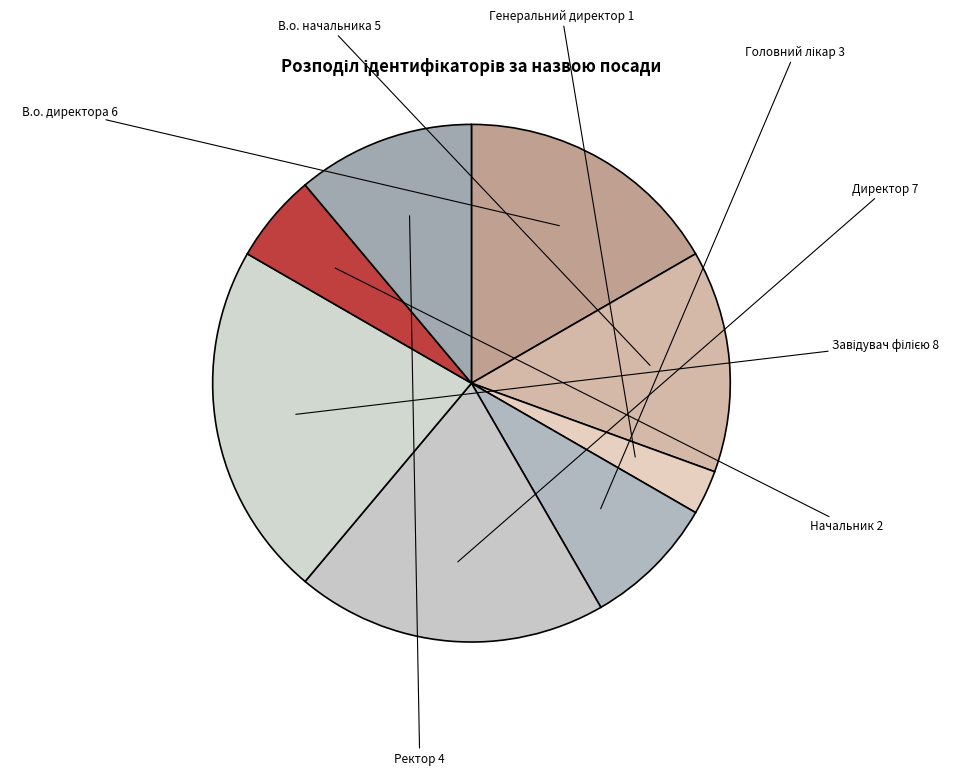

Do Директор and Ректор together represent more than half of the pie?

No